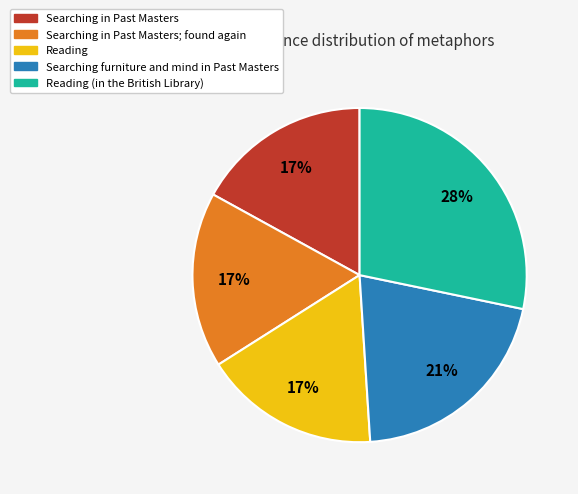

Is there a majority slice in this chart?

No